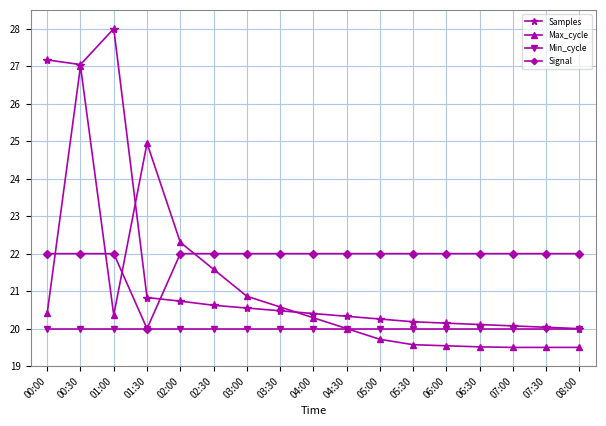

List the series in order of their overall mean, lowest first.

Min_cycle, Max_cycle, Samples, Signal